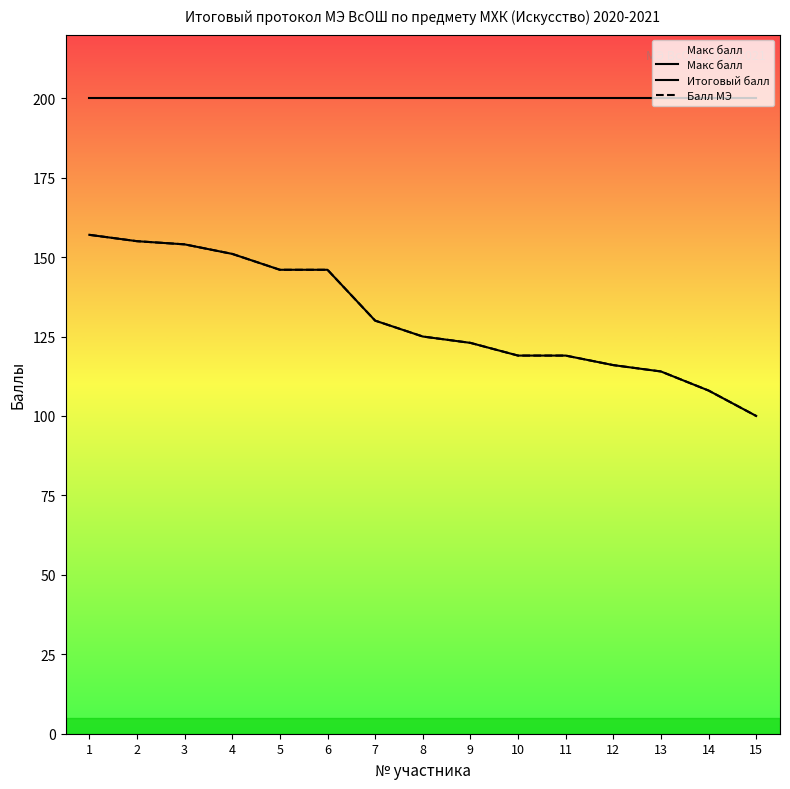

Is the value of Макс балл at 1 greater than the value of Итоговый балл at 7?

Yes